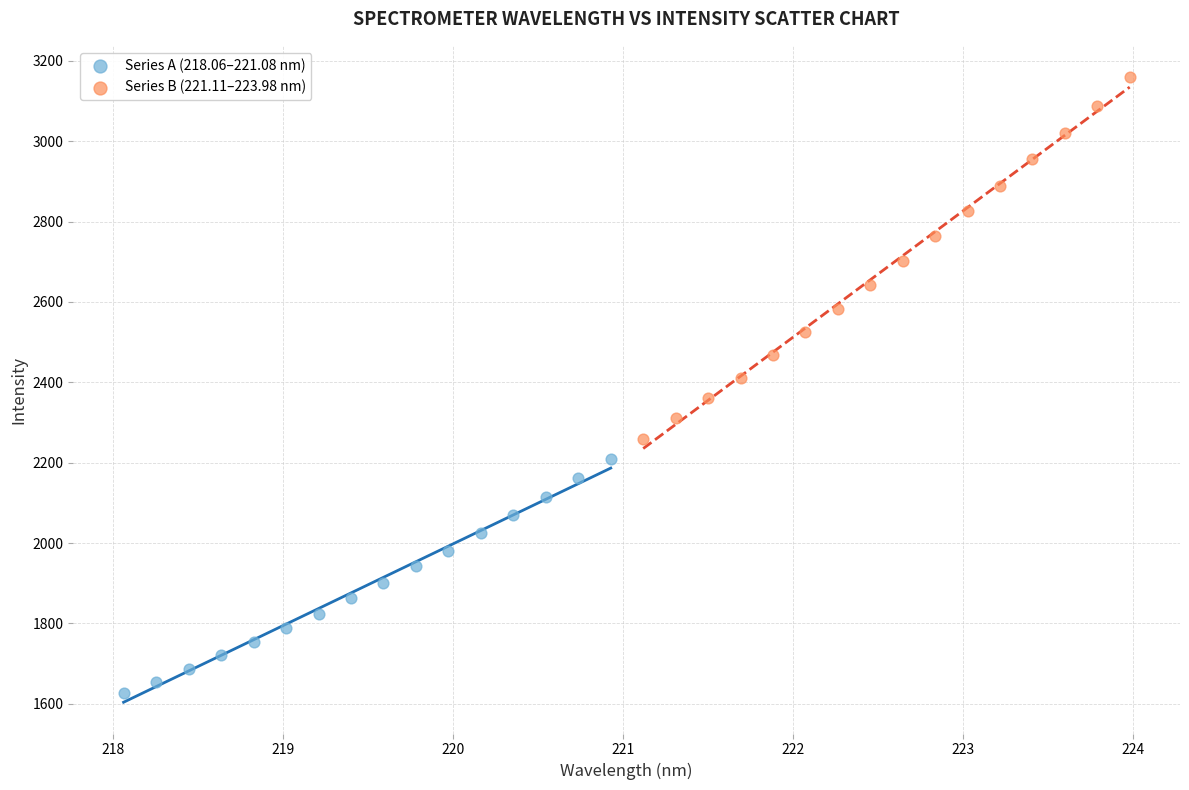

Which series has the widest spread of Y values?

Series B (221.11–223.98 nm)